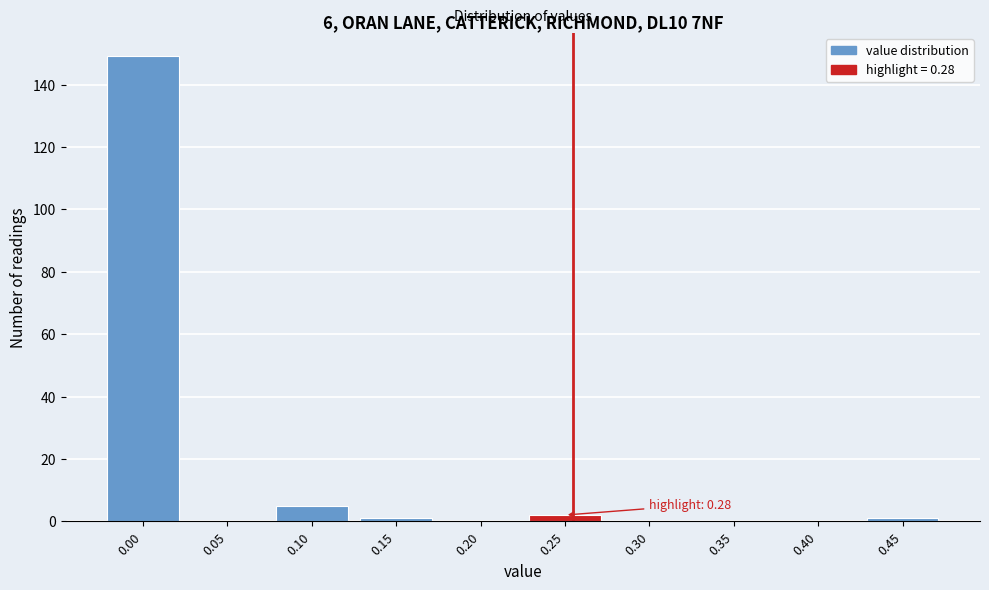

Reading left to right, what are all the values shown in this chart?

0.00=149	0.05=0	0.10=5	0.15=1	0.20=0	0.25=2	0.30=0	0.35=0	0.40=0	0.45=1